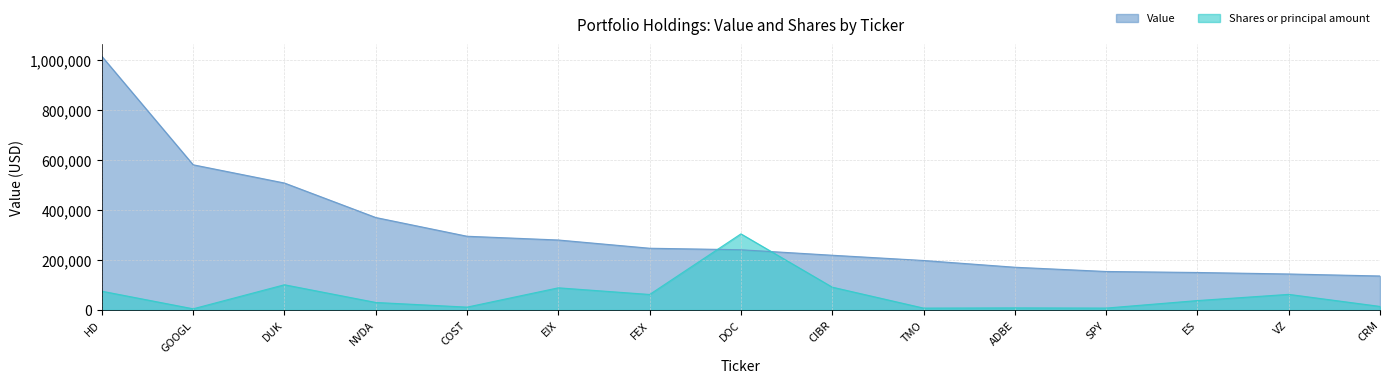

The Shares or principal amount series shows 62433.1 at VZ. True or false?

True